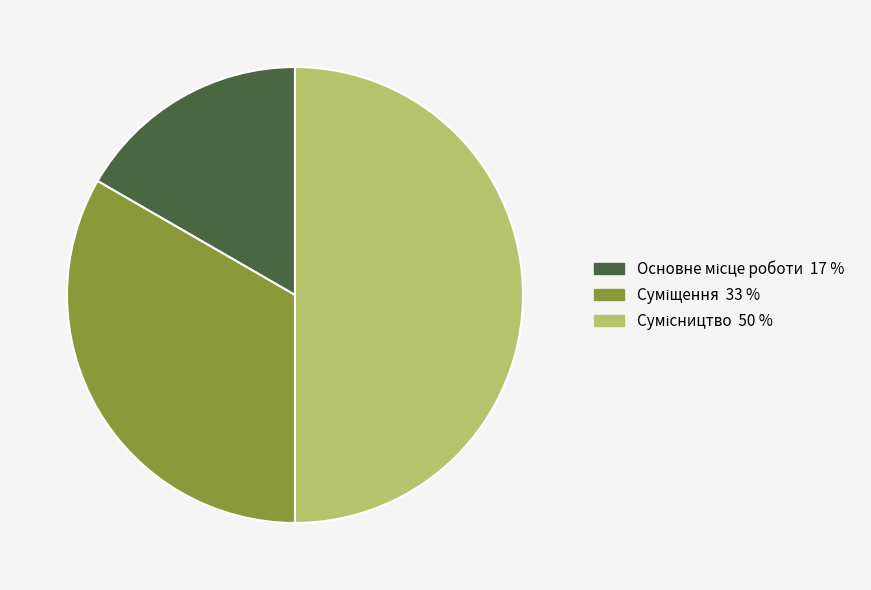

Count the number of slices in the pie.

3